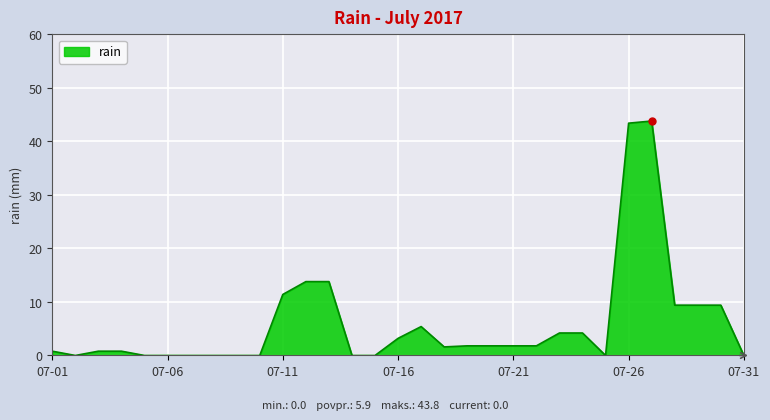

What is the maximum value shown in the chart?

43.8